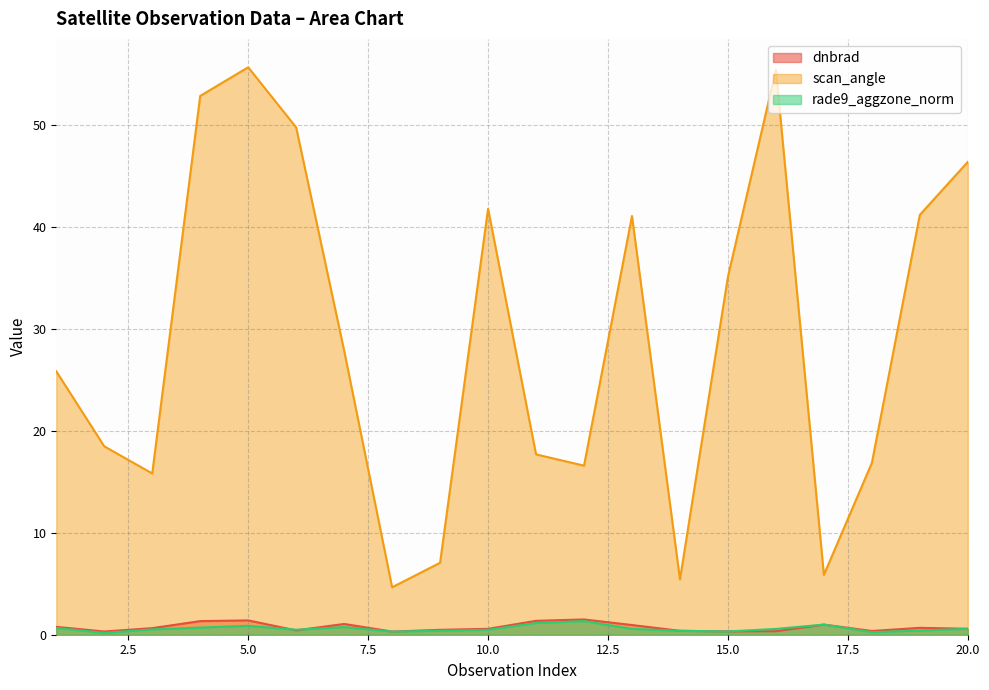

In dnbrad, how many points are lower than both neighbors (excluding endpoints)?

5